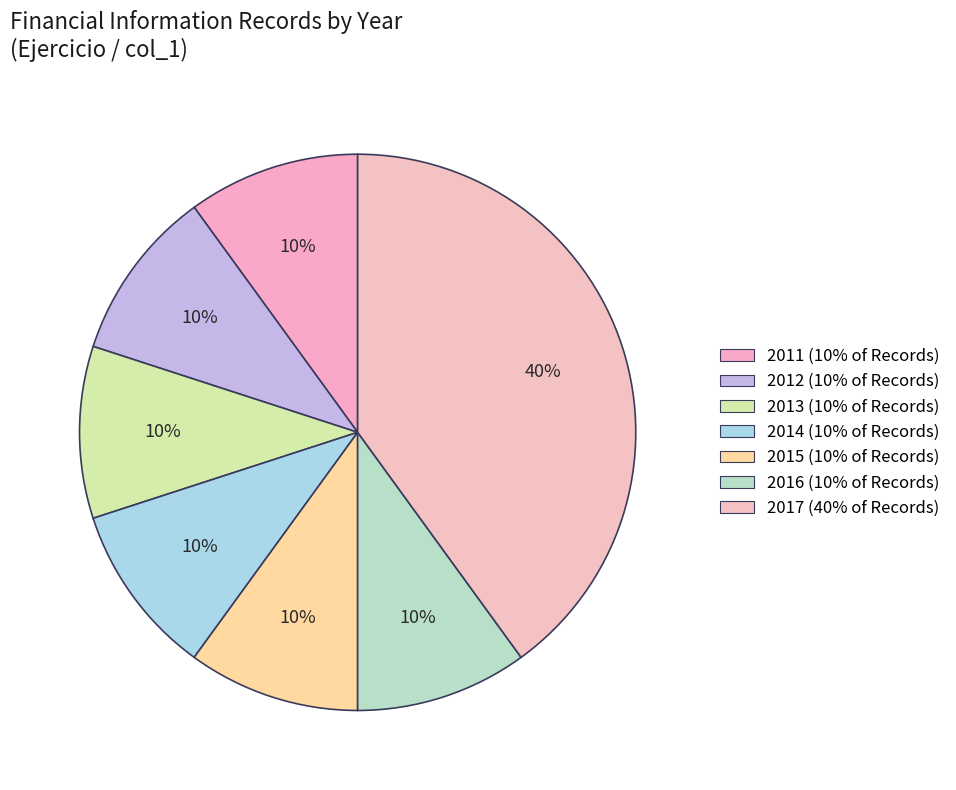

The 2011 slice represents 10% of the pie. True or false?

True